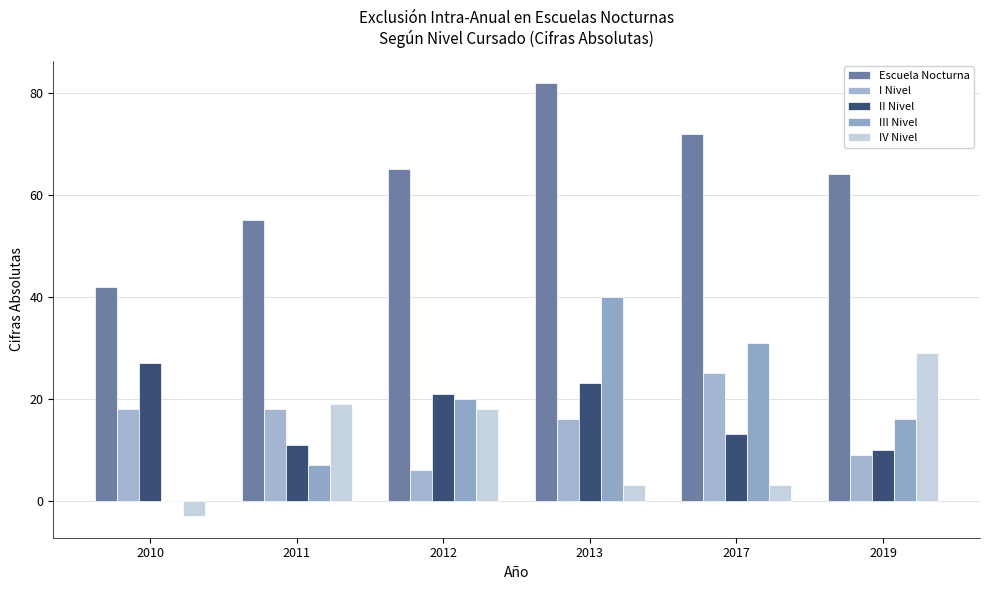

Where is I Nivel nearest to the value 15?

2013